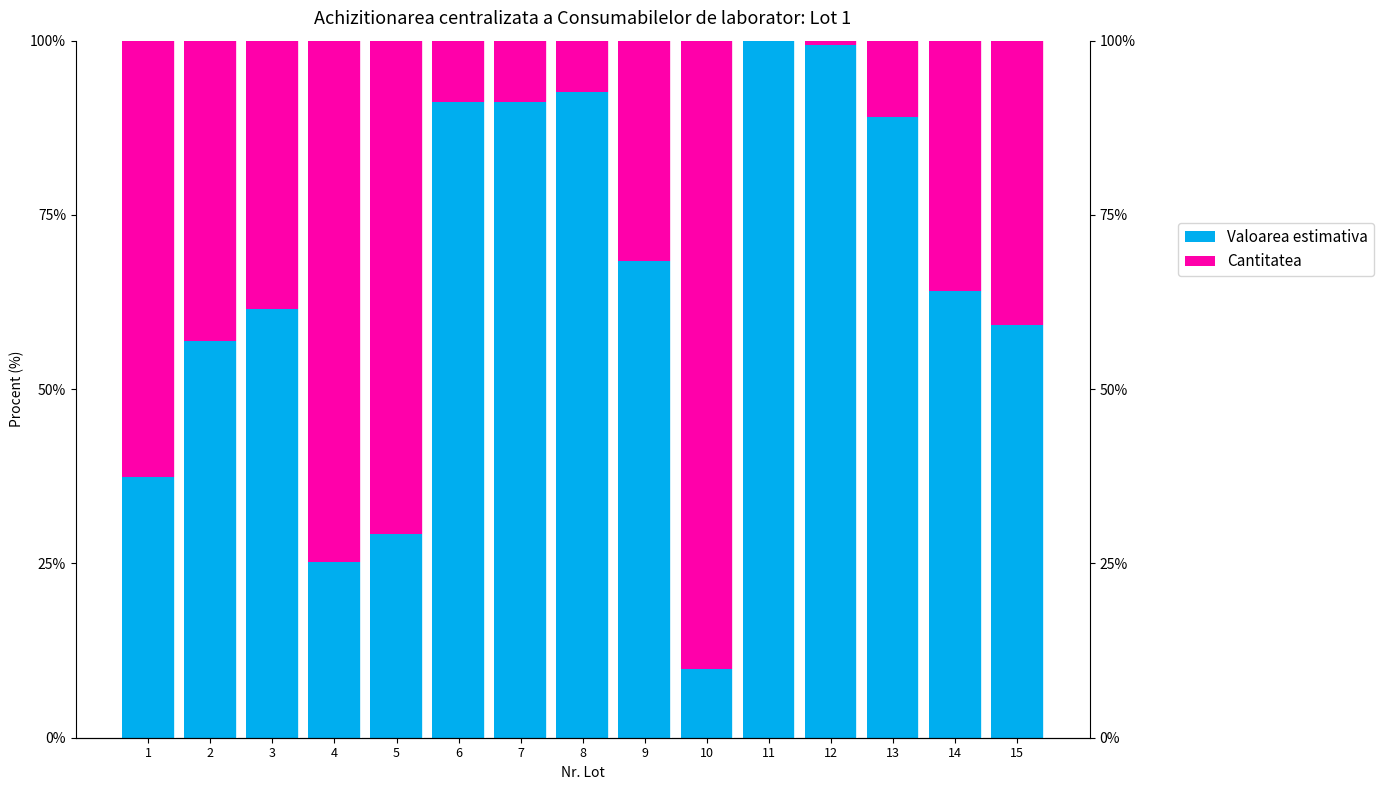

How many series are shown in this chart?

2